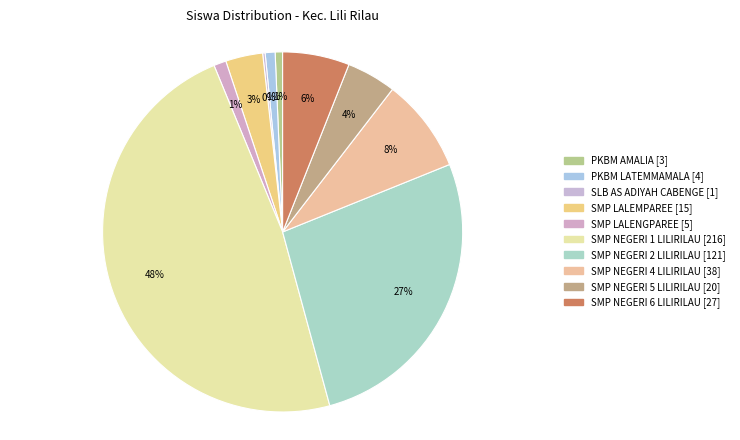

Rank the categories by value from lowest to highest.

SLB AS ADIYAH CABENGE, PKBM AMALIA, PKBM LATEMMAMALA, SMP LALENGPAREE, SMP LALEMPAREE, SMP NEGERI 5 LILIRILAU, SMP NEGERI 6 LILIRILAU, SMP NEGERI 4 LILIRILAU, SMP NEGERI 2 LILIRILAU, SMP NEGERI 1 LILIRILAU